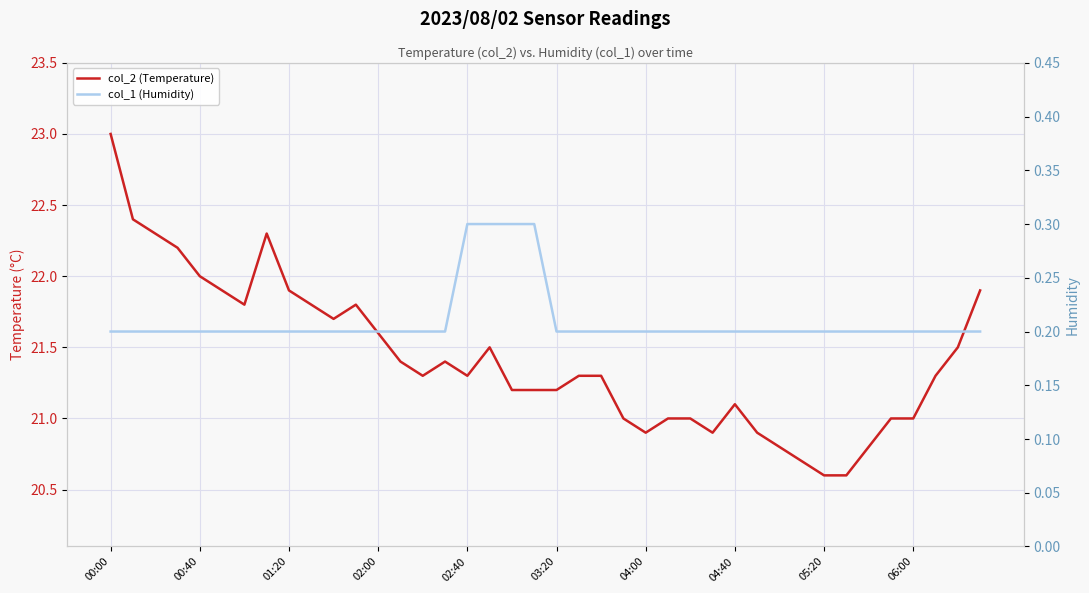

The value of col_2 (Temperature) at 10 is 21.7. True or false?

True